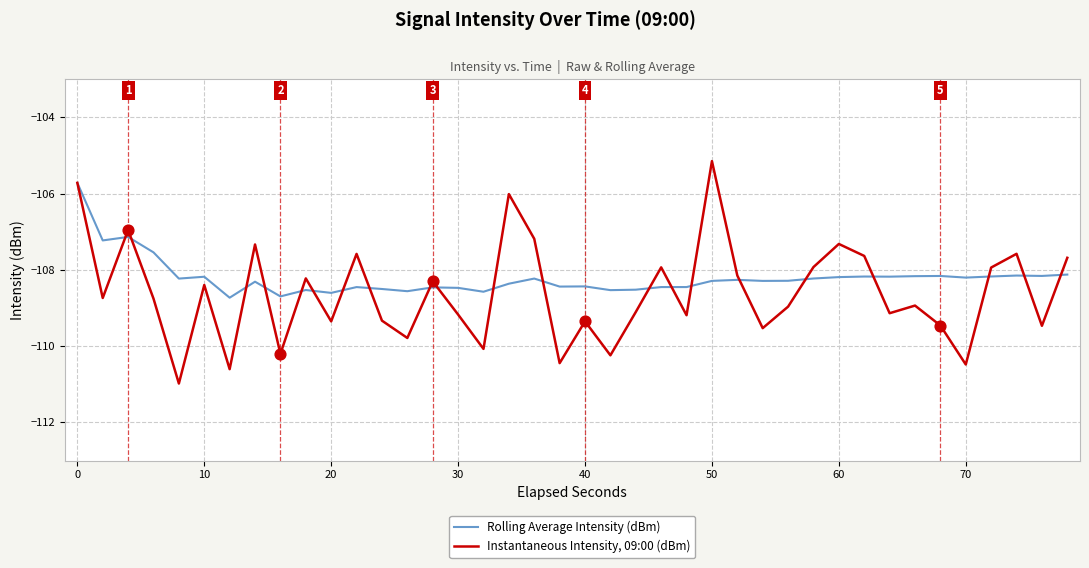

What is the minimum value for Rolling Average Intensity (dBm)?

-108.7